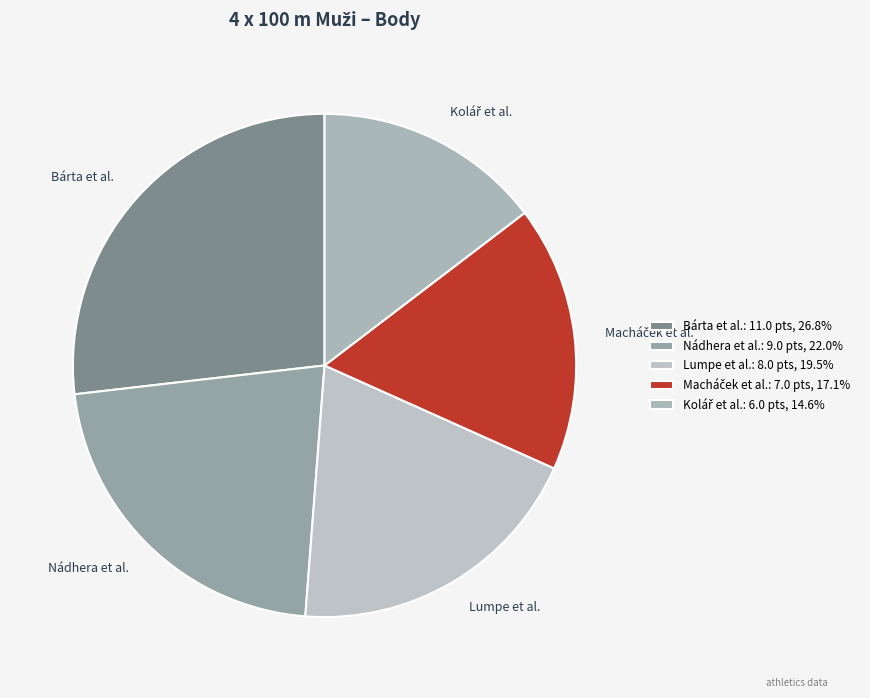

What is the ratio of the value at Lumpe et al. to the value at Nádhera et al.?

0.9